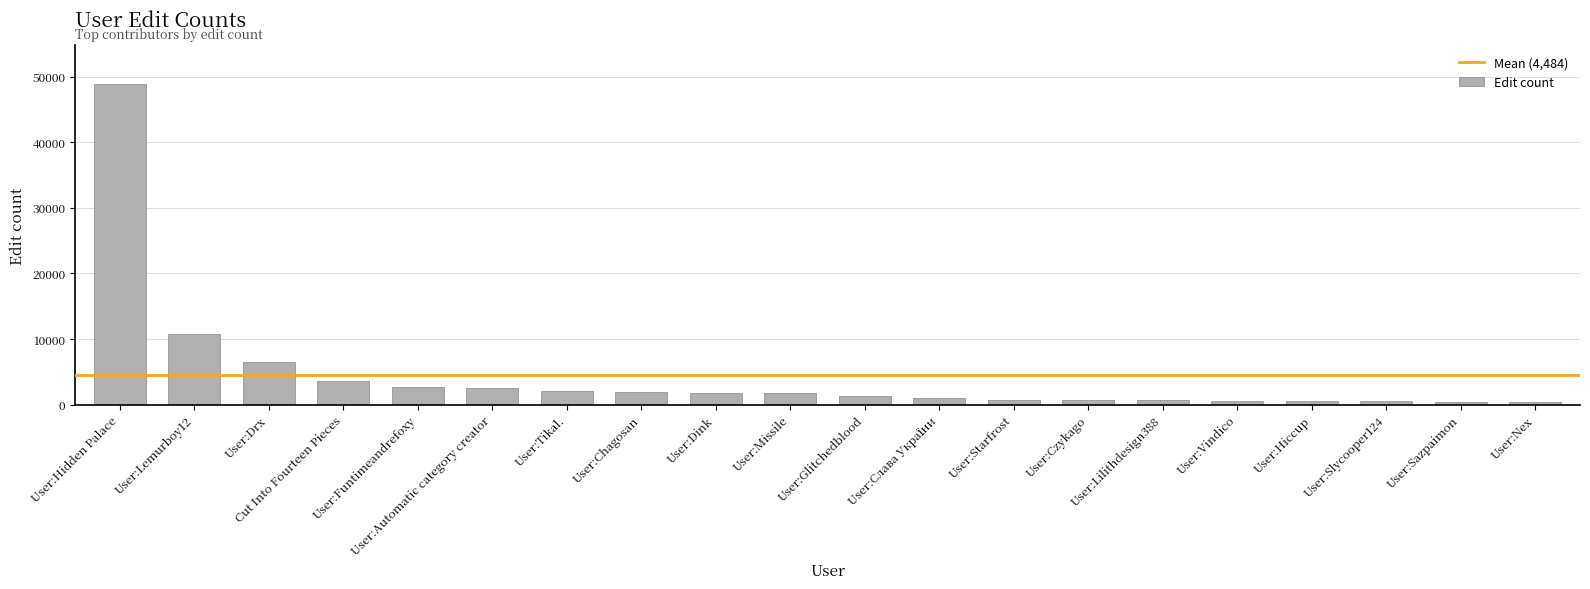

What is the average value?

4484